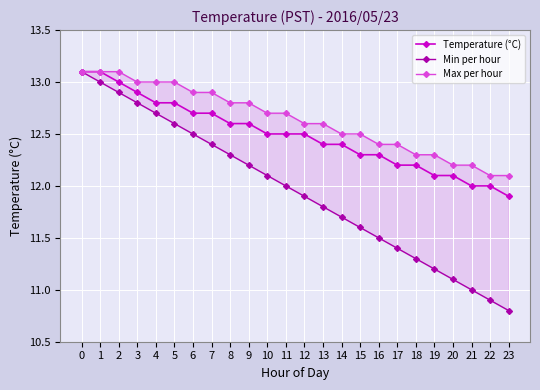

Rank the series at 1 from lowest to highest value.

Min per hour, Temperature (°C), Max per hour